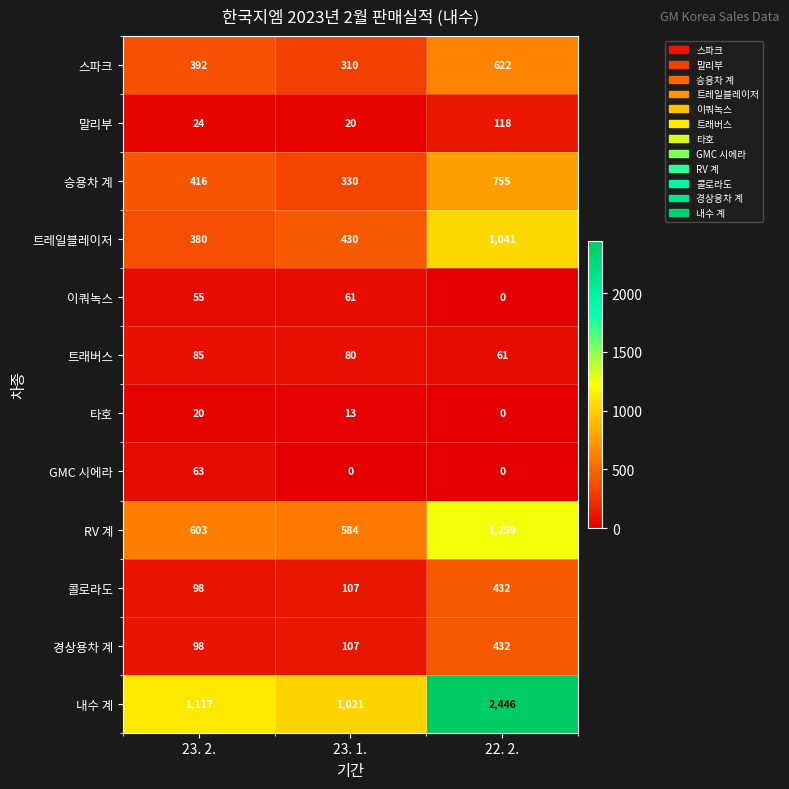

What is the total value across all series at 22. 2.?

7166